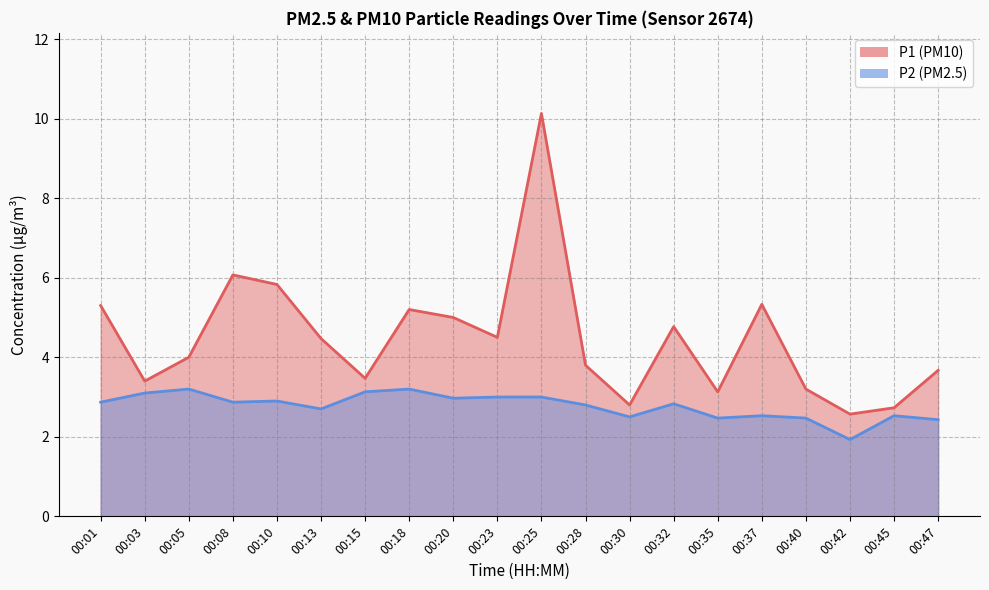

Is it true that P2 equals 3.5 at 00:45?

False